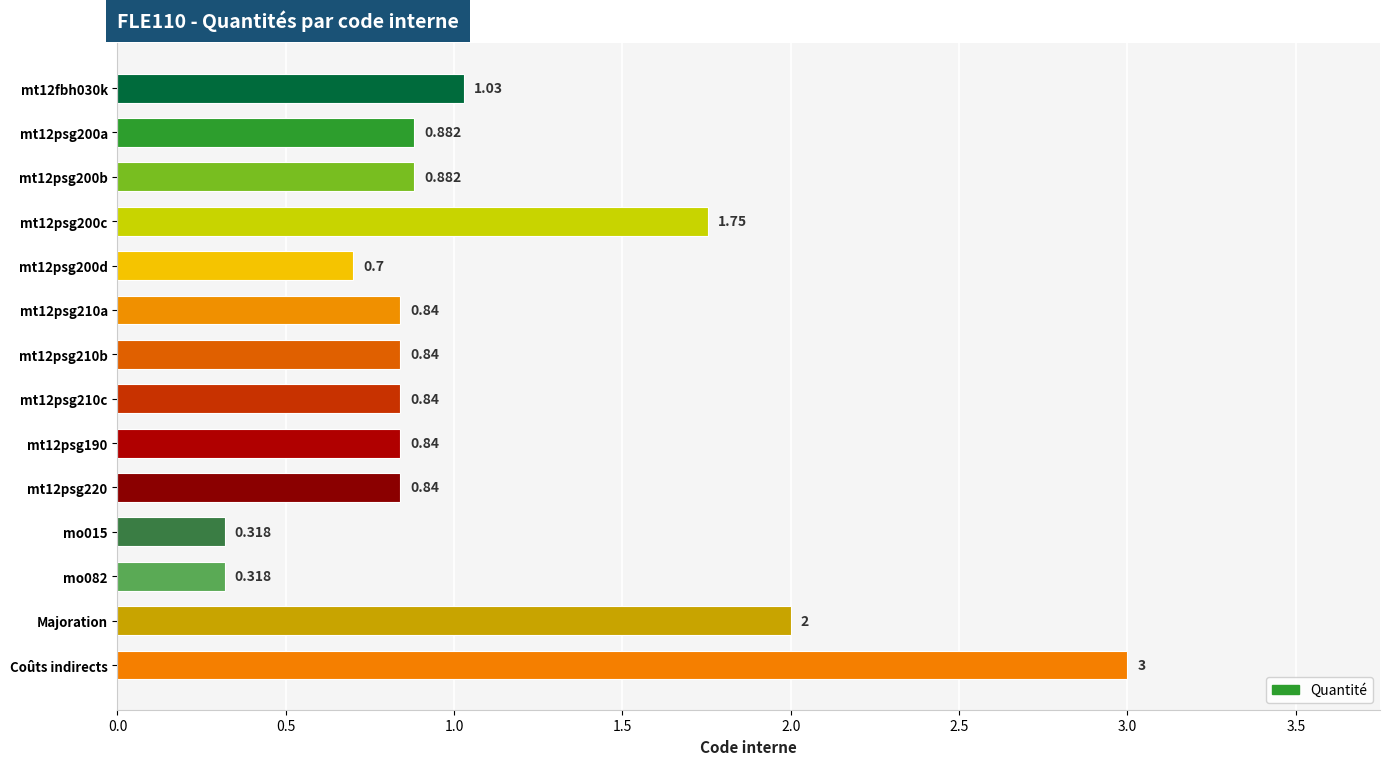

At which category does the chart reach its peak across all series?

Coûts indirects